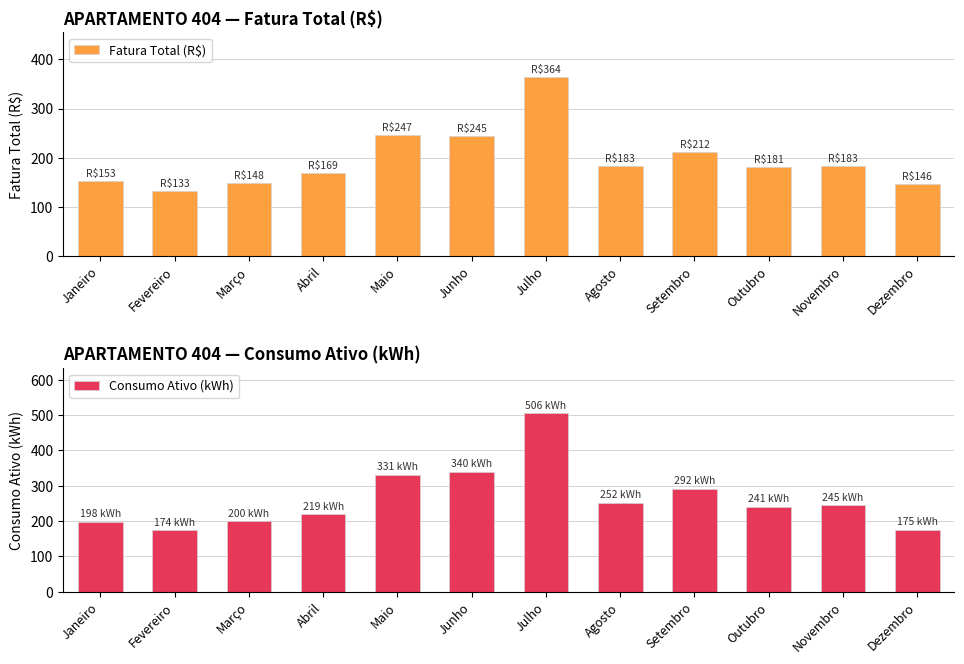

At which label does Consumo Ativo (kWh) first exceed 245?

Maio